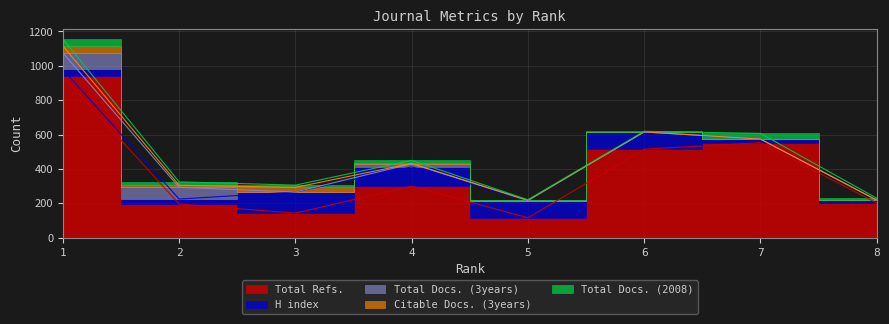

What is the sum of the Total Docs. (2008) values at 1 and 8?

50